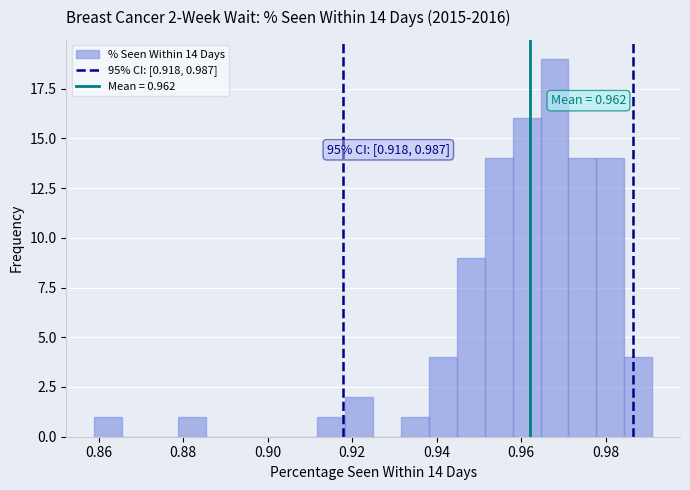

Around what value on the x-axis is the tallest bar? Give the approximate position of its centre, as read against the axis.

0.968